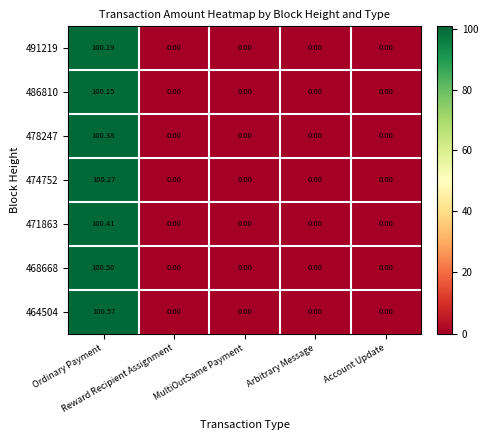

How many data points in 474752 are above 0?

1